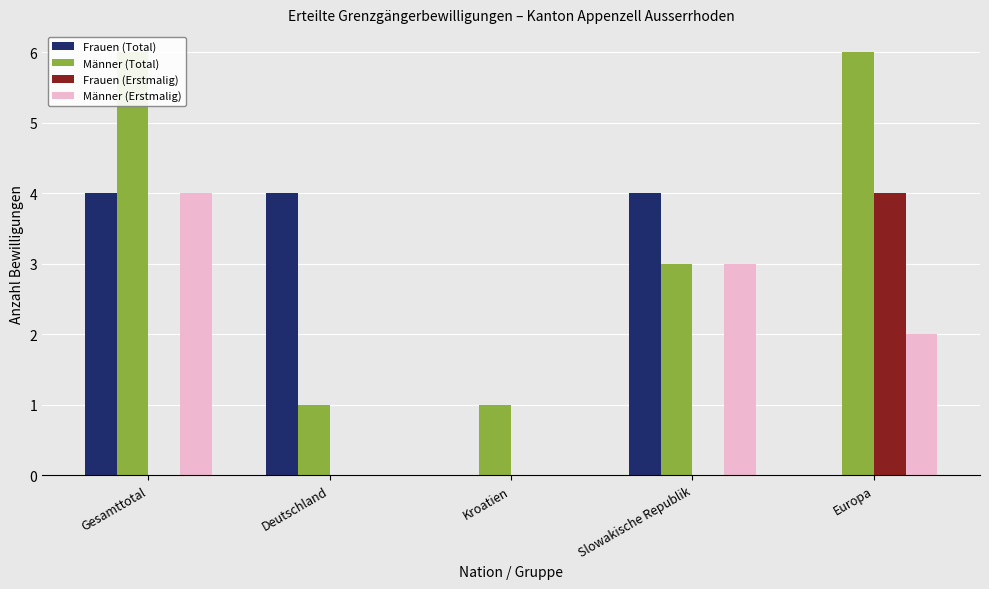

True or false: Frauen (Total) has a value of 1 at Slowakische Republik.

False